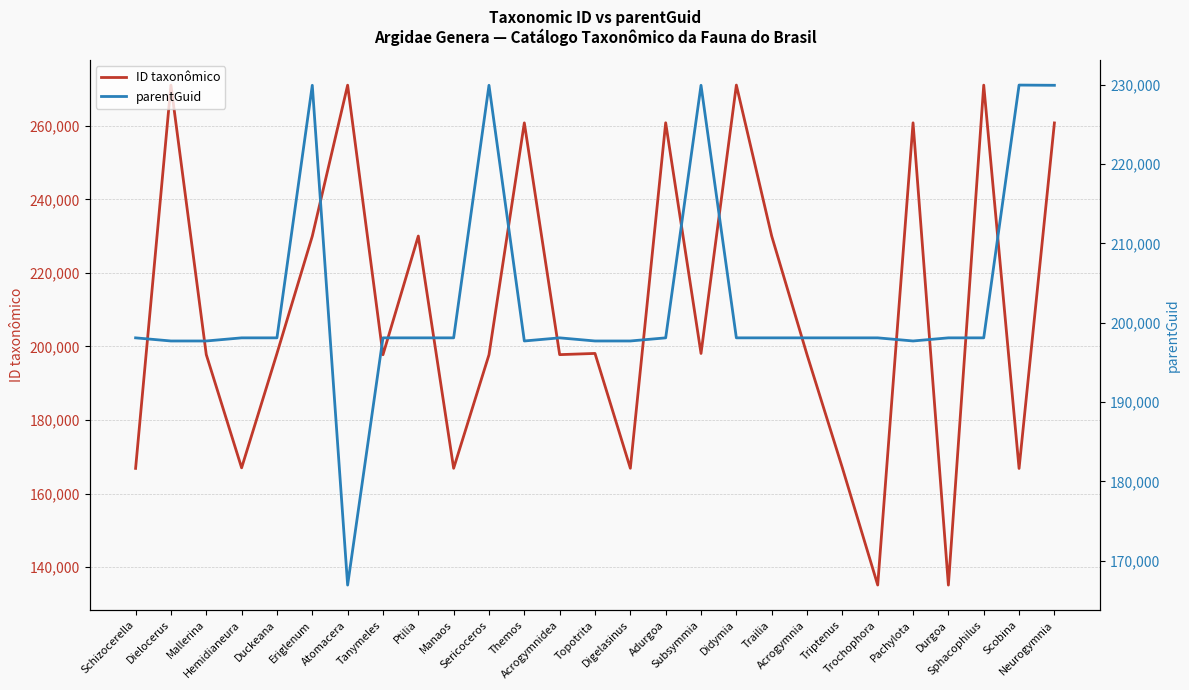

At which category is the sum across all series the highest?

Neurogymnia